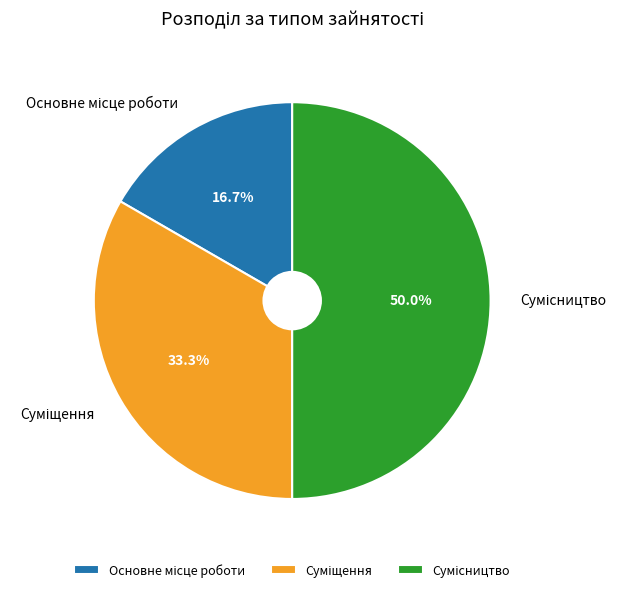

Does Основне місце роботи represent more than half of the total?

No